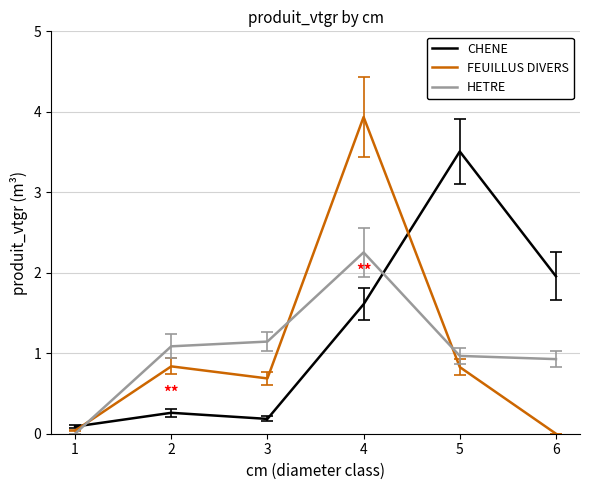

What is the difference between the maximum and second lowest values in the CHENE series?

3.3